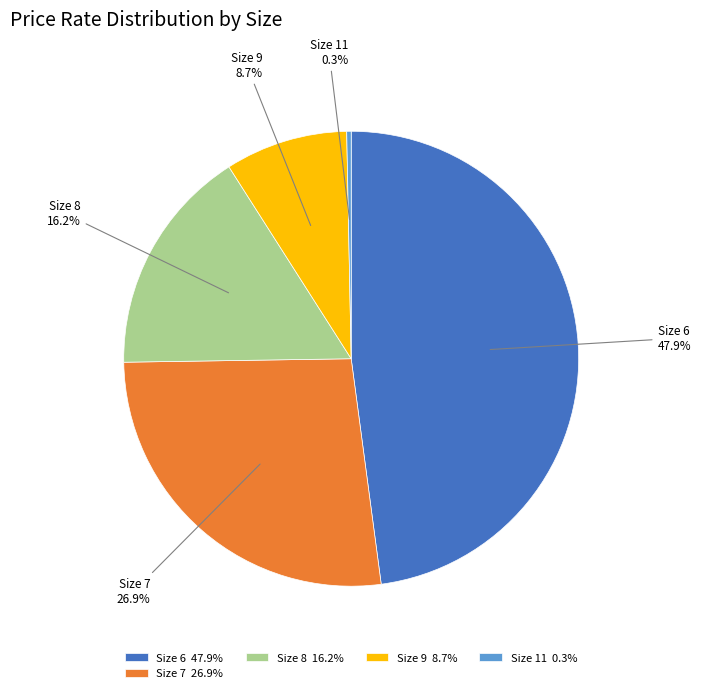

Does Size 8 represent more than half of the total?

No